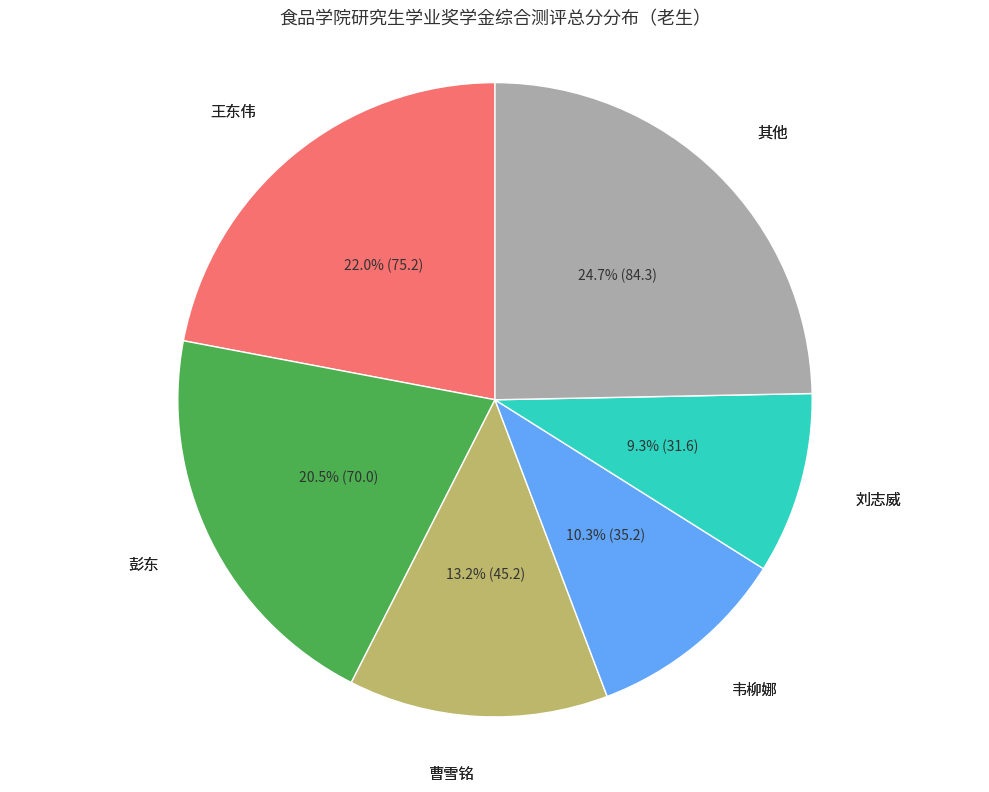

Count the number of slices in the pie.

6